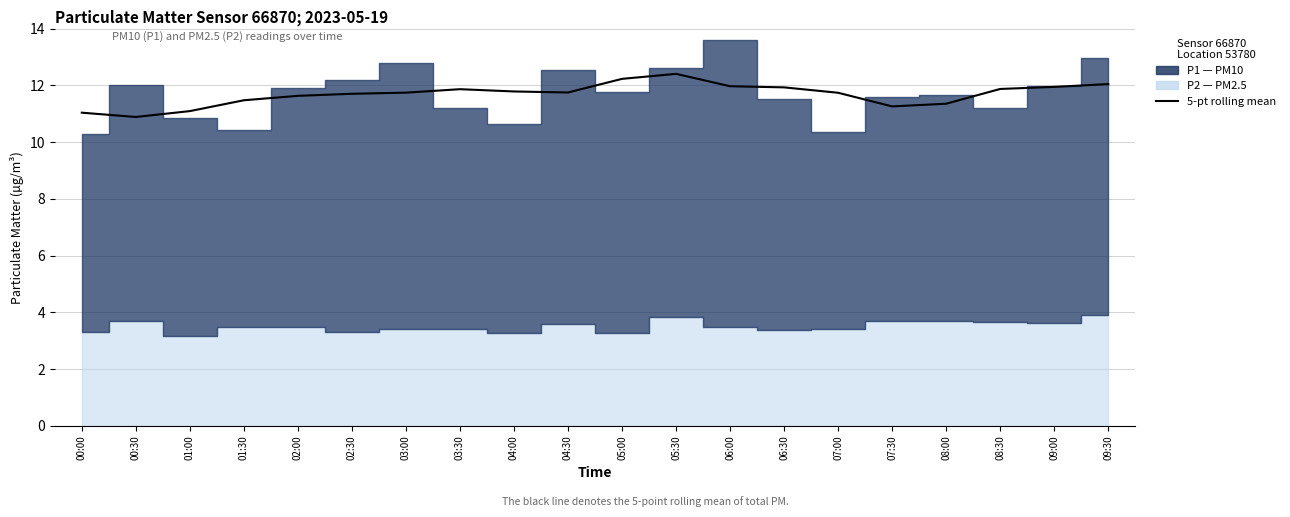

What is the label of the 10th point from the right?

05:00